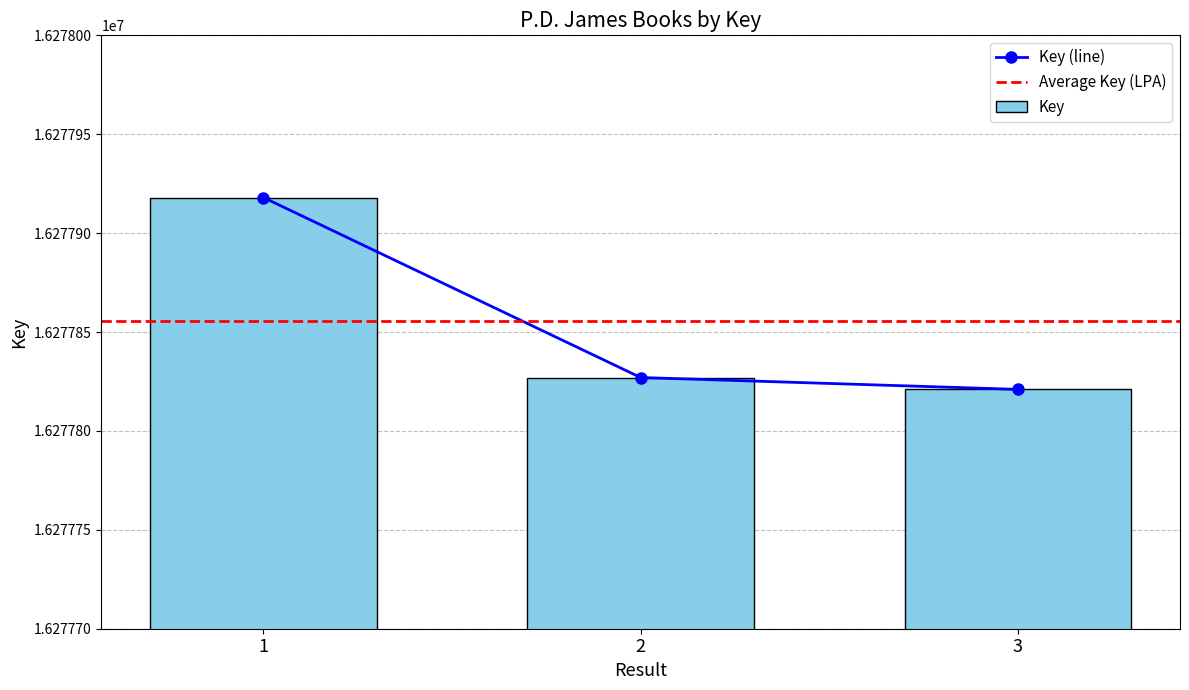

Does the chart contain any negative values?

No